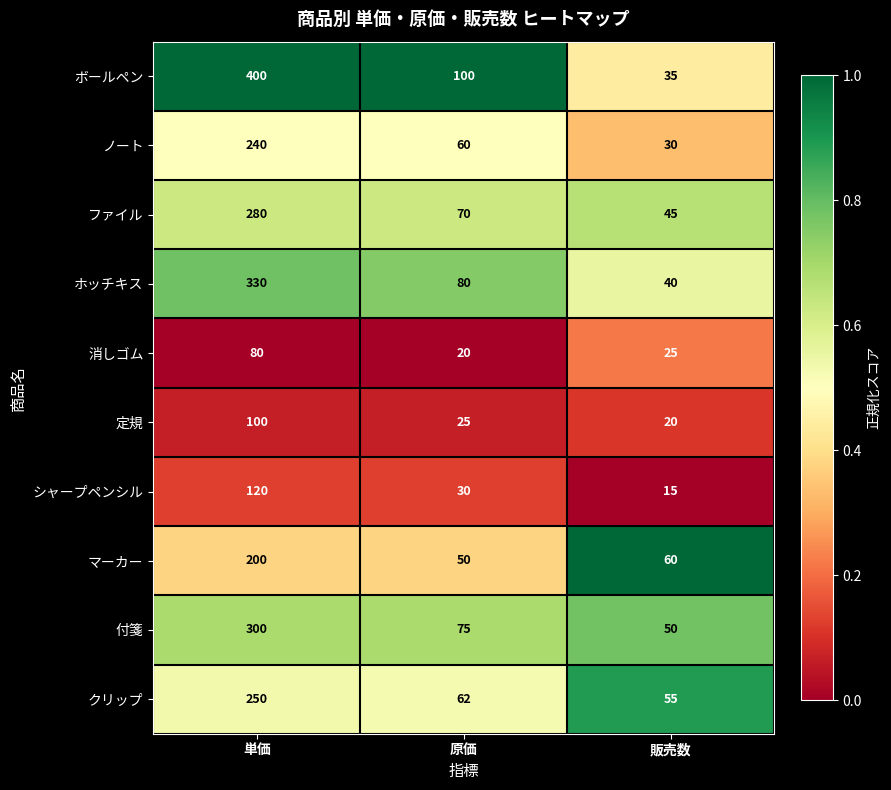

True or false: ノート has a value of 30 at 販売数.

True